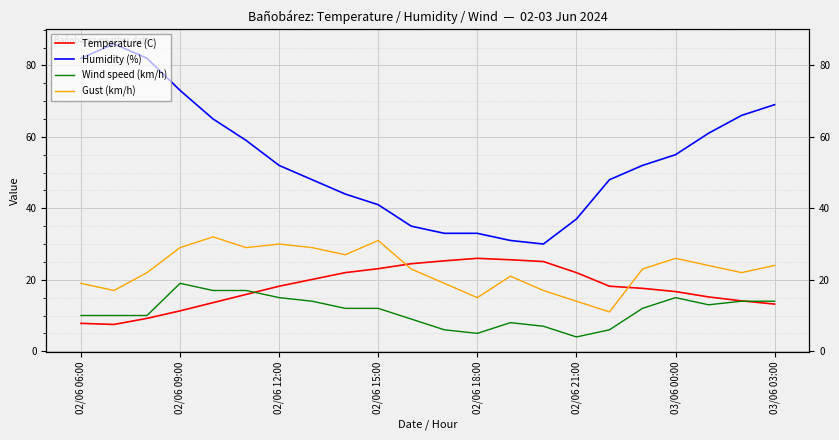

Is it true that Temperature (C) equals 19.9 at 03/06 03:00?

False